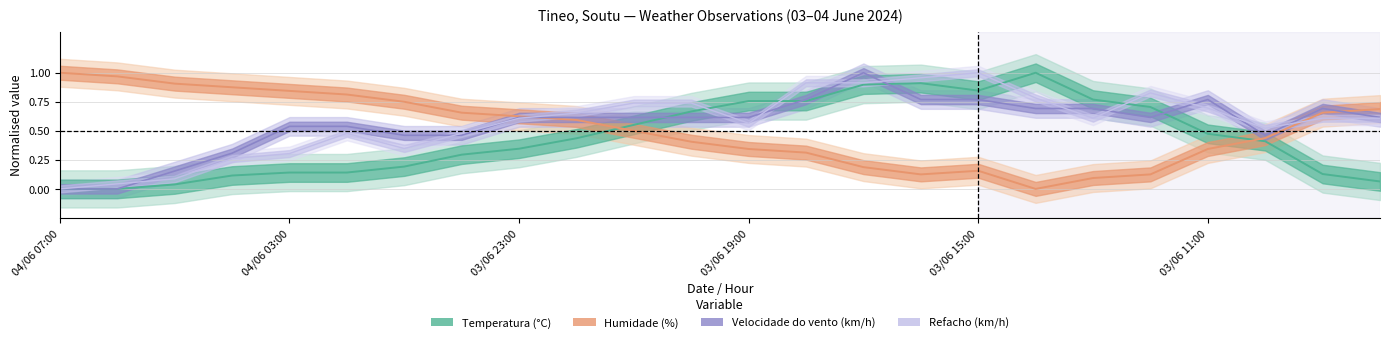

Rank the series by their maximum value, from lowest to highest.

Temperatura (°C), Velocidade do vento (km/h), Refacho (km/h), Humidade (%)